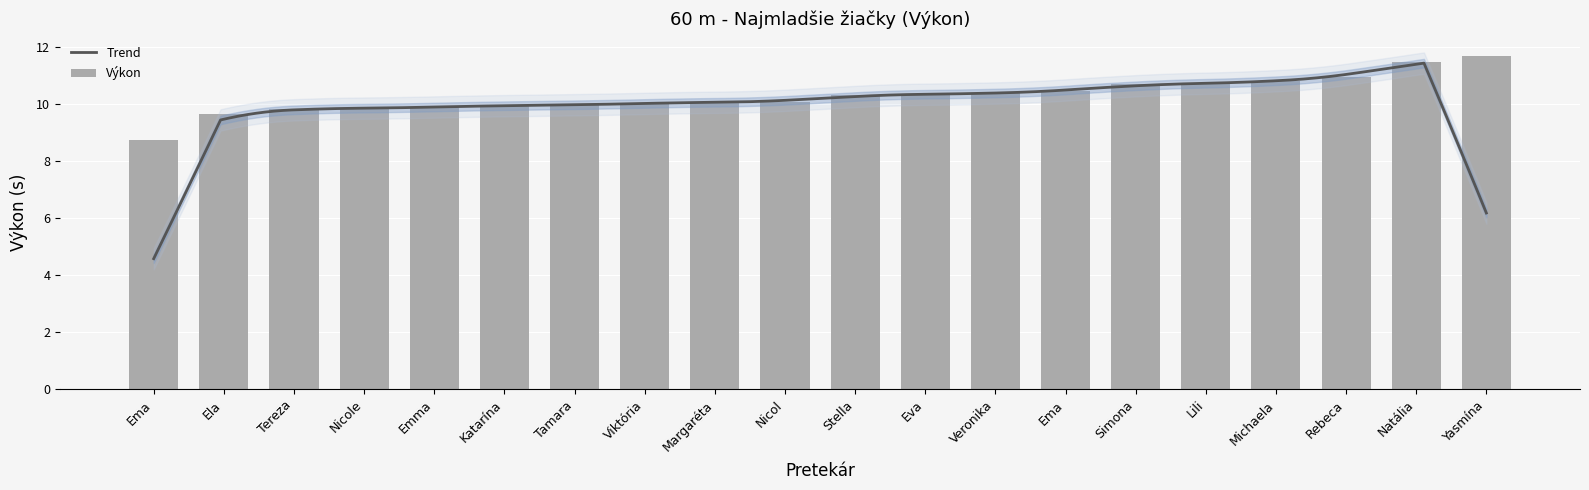

Approximately how many times larger is the value at Lili compared to Yasmína?

0.9